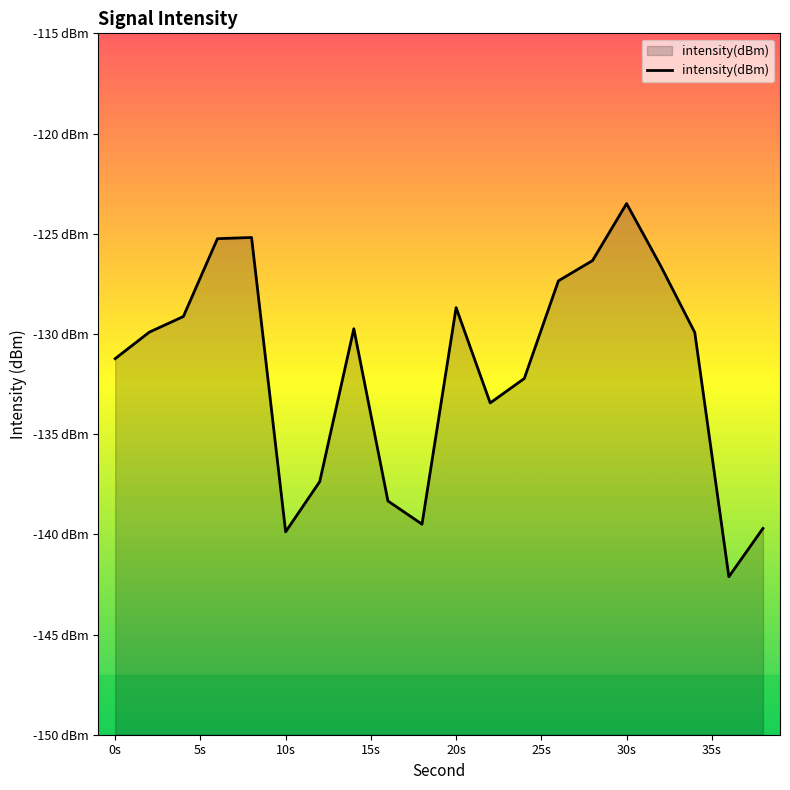

The chart shows a value of -73.6 at 14. True or false?

False